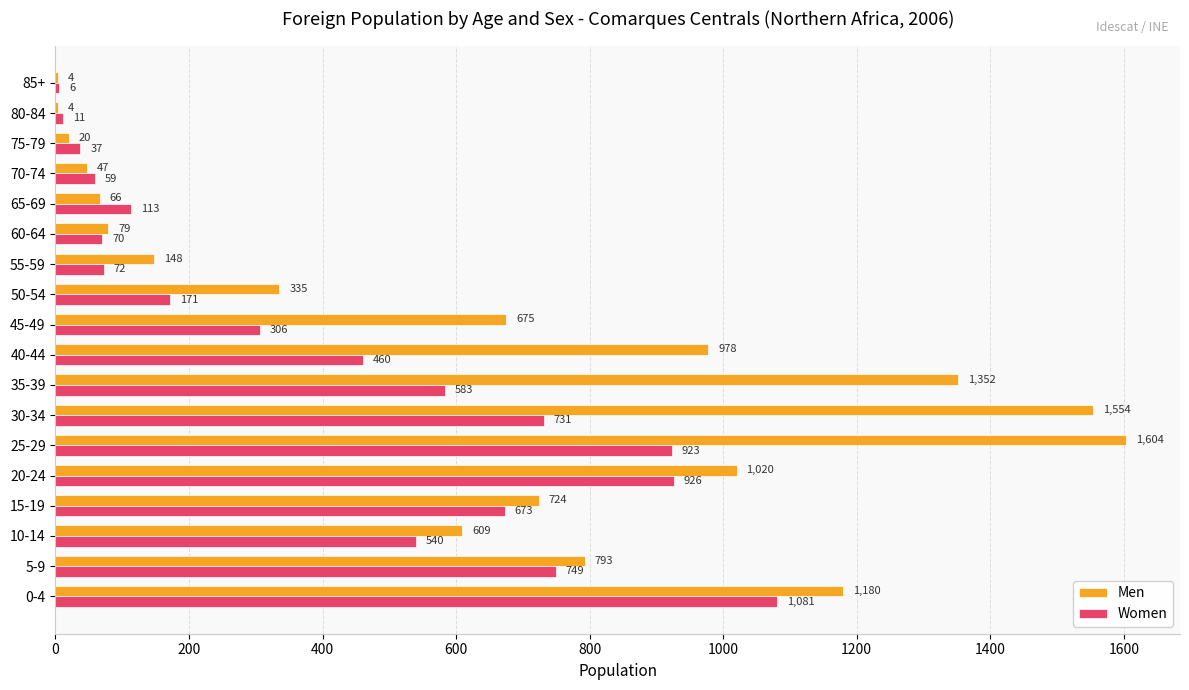

Which series has the largest total across all categories?

Men